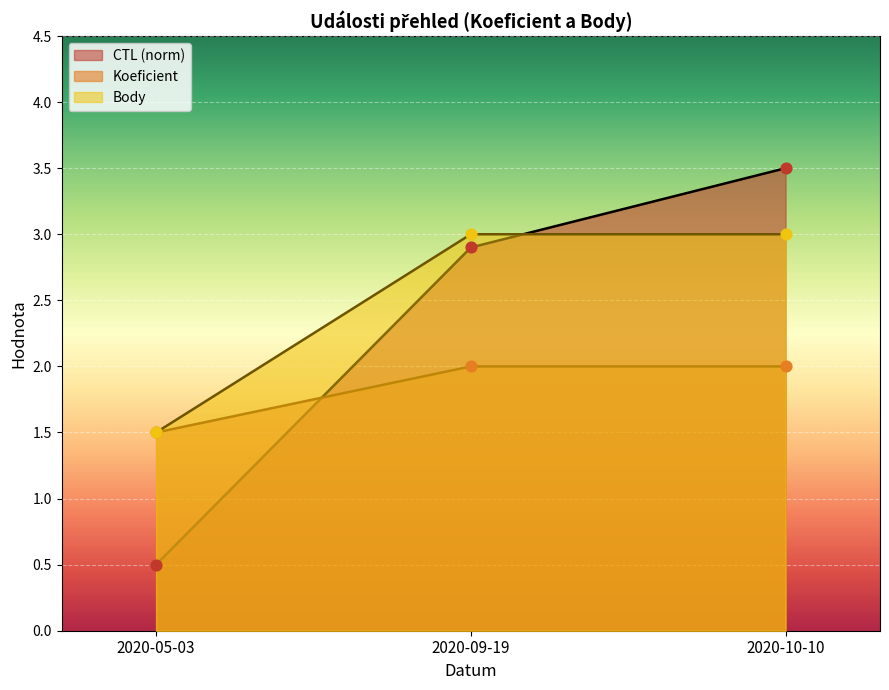

Which series reaches the minimum Y coordinate?

CTL_scaled